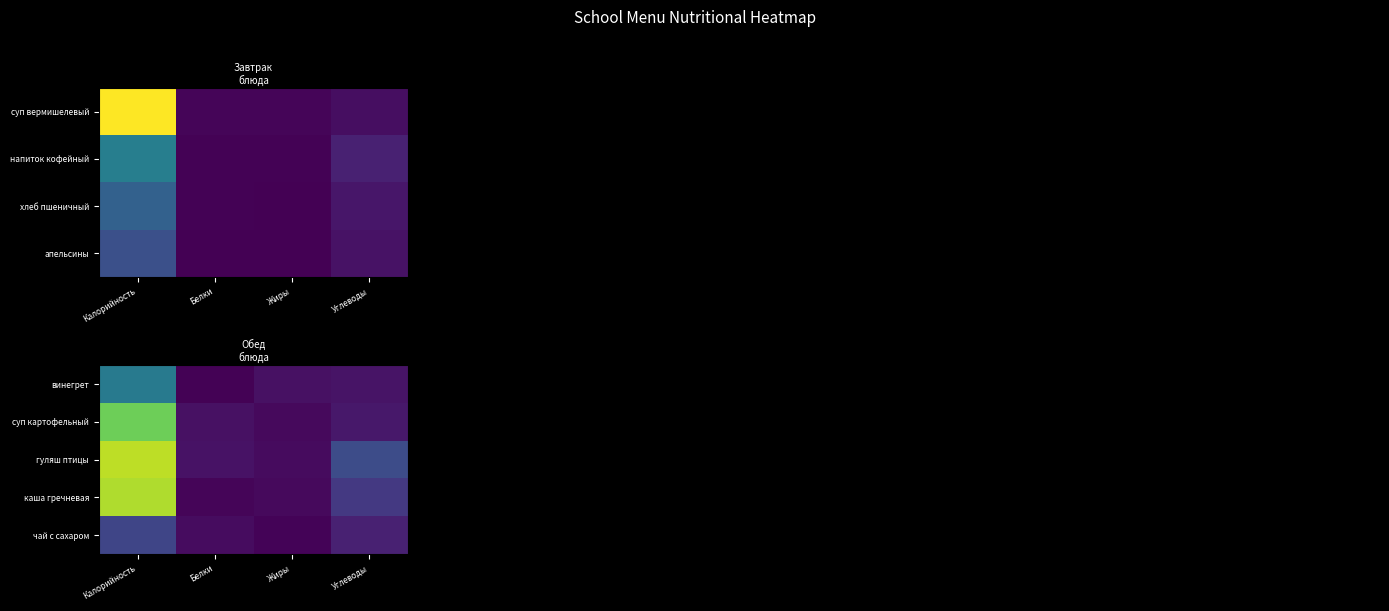

Count the чай с сахаром values in the range 9 to 58.

3